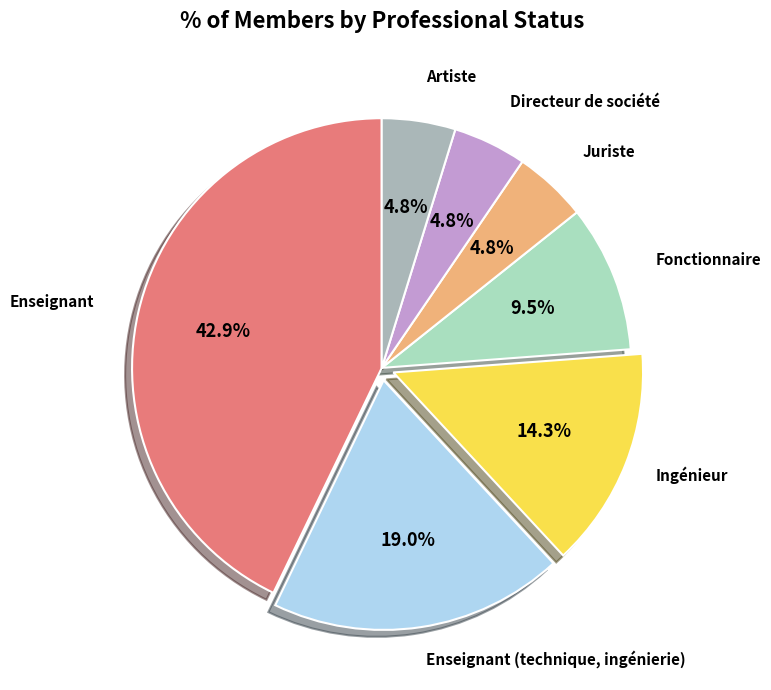

Does any single category account for the majority?

No